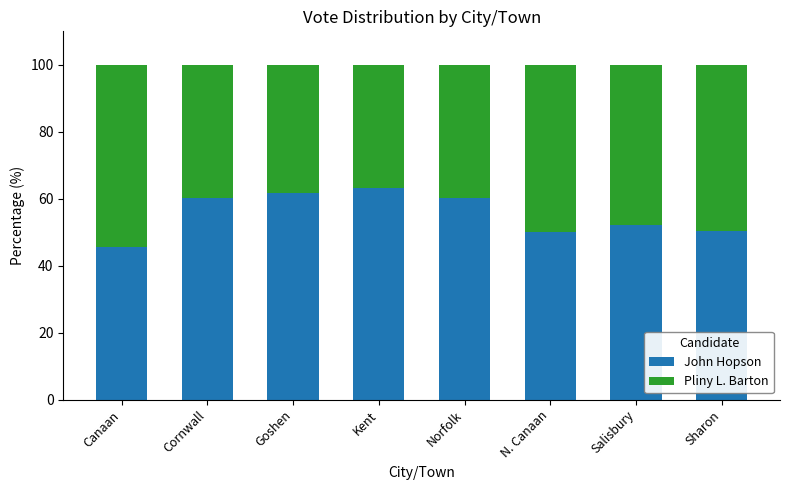

What is the maximum value for John Hopson?

63.2